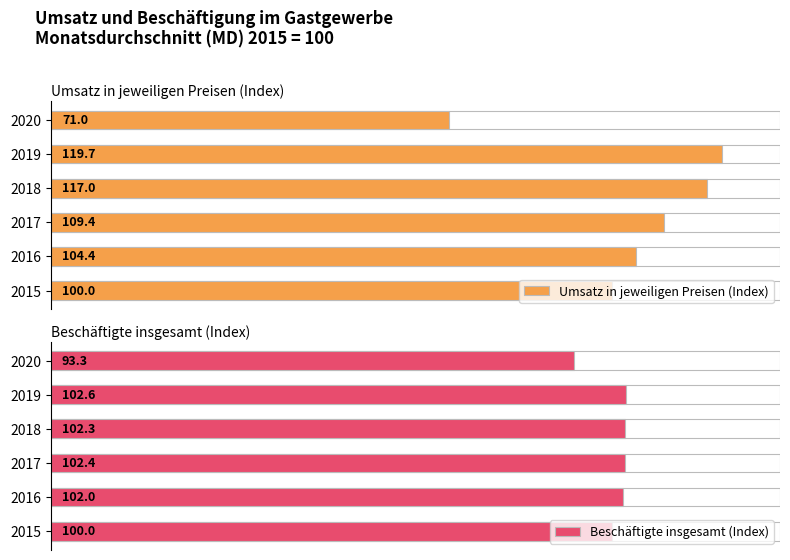

Reading left to right, transcribe all the data shown in this chart.

Umsatz in jeweiligen Preisen (Index): 100.0	104.4	109.4	117.0	119.7	71.0
Beschäftigte insgesamt (Index): 100.0	102.0	102.4	102.3	102.6	93.3